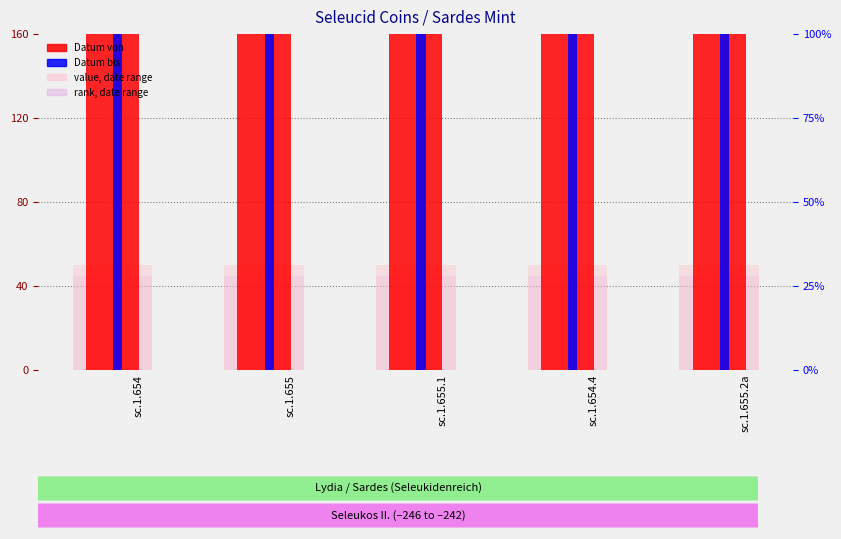

Which category has the highest value in the Datum von series?

sc.1.654